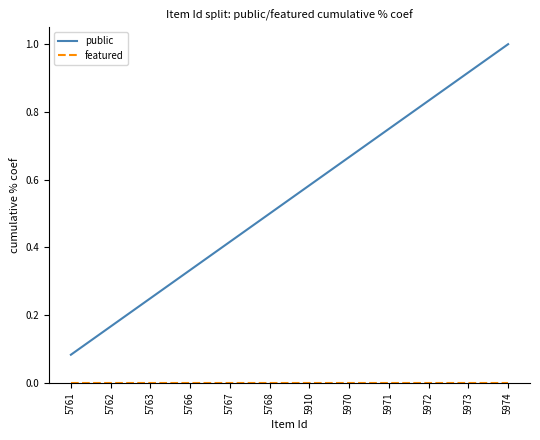

List the labels in order of public value, largest first.

5974, 5973, 5972, 5971, 5970, 5910, 5768, 5767, 5766, 5763, 5762, 5761